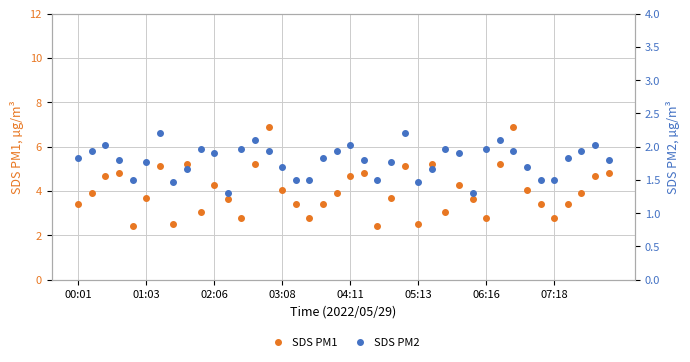

Which series has the largest total across all categories?

SDS PM1